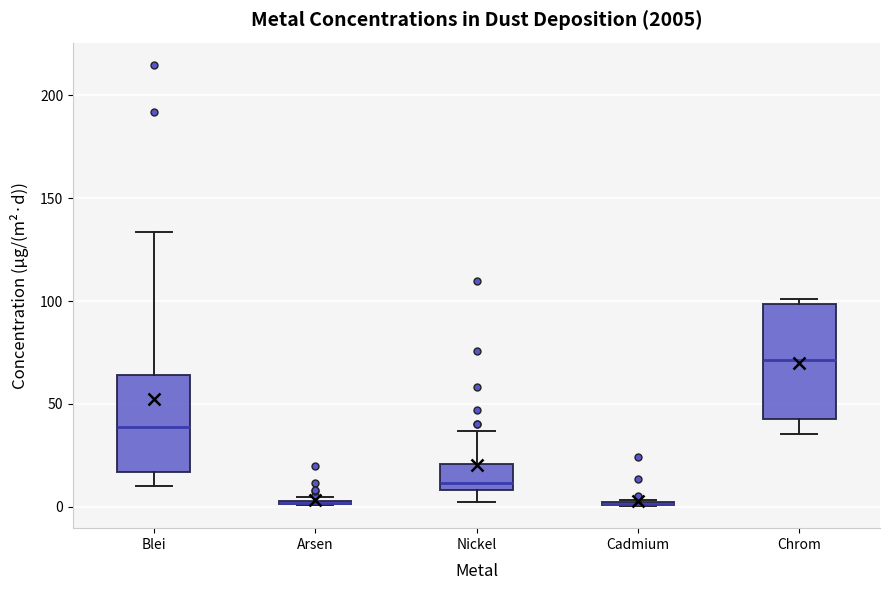

Which box is the tallest, from its lower edge to its upper edge?

Chrom